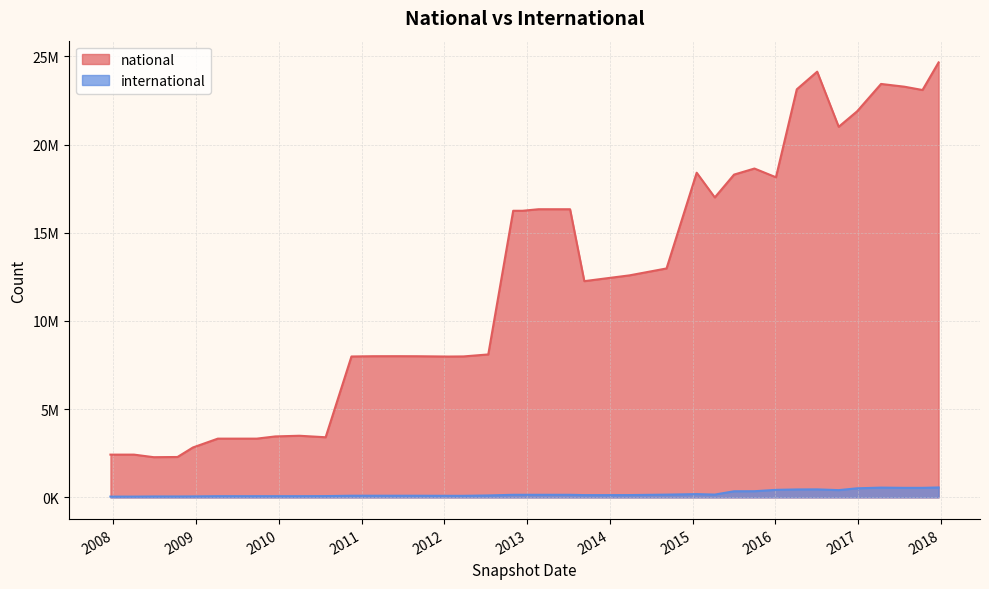

What are all the series names shown in the legend?

national, international